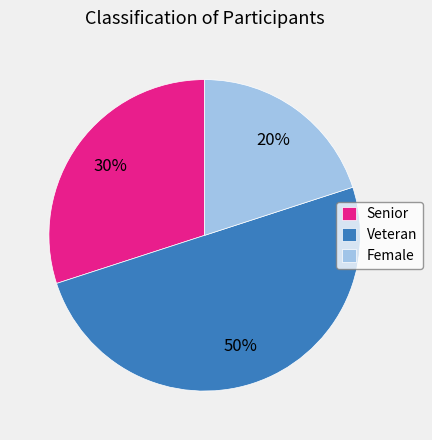

Rank the categories by value from lowest to highest.

Female, Senior, Veteran